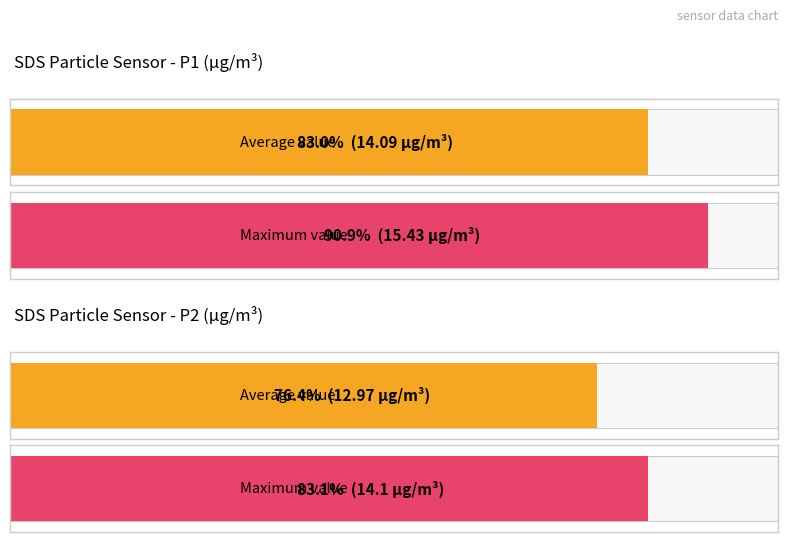

What is the greatest value displayed?

15.4